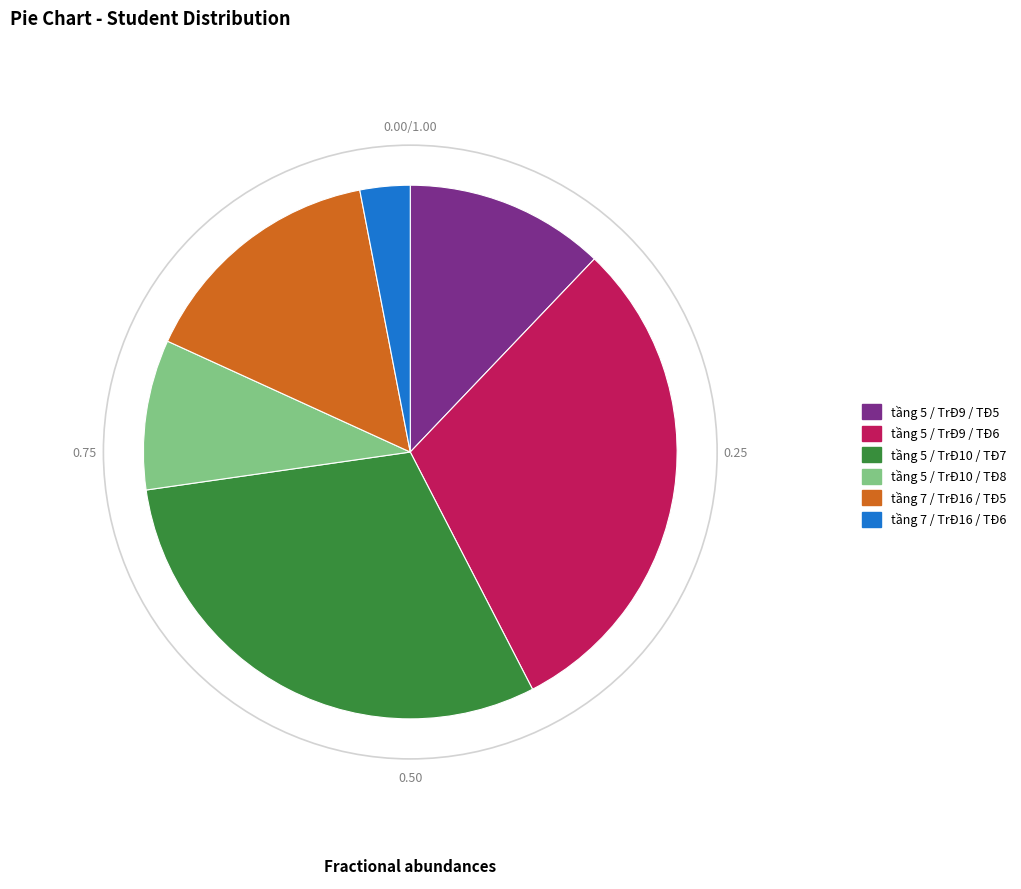

Is tầng 7 / TrĐ16 / TĐ5 the majority of the pie?

No